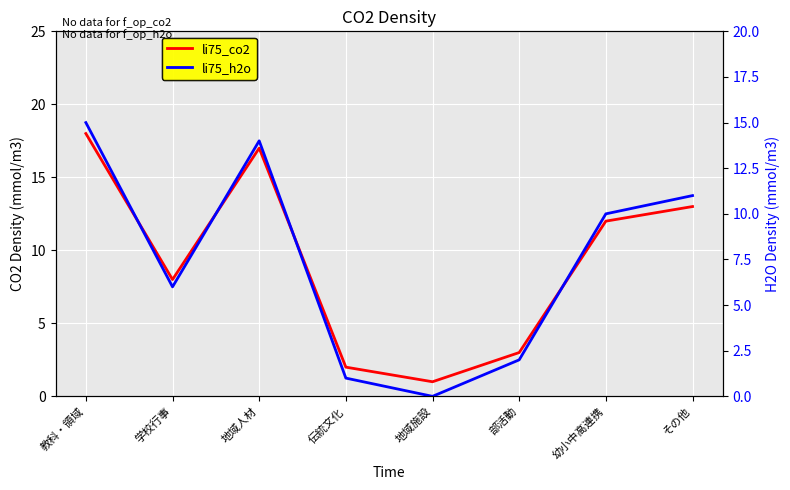

List the series in order of their peak value, highest first.

li75_co2, li75_h2o